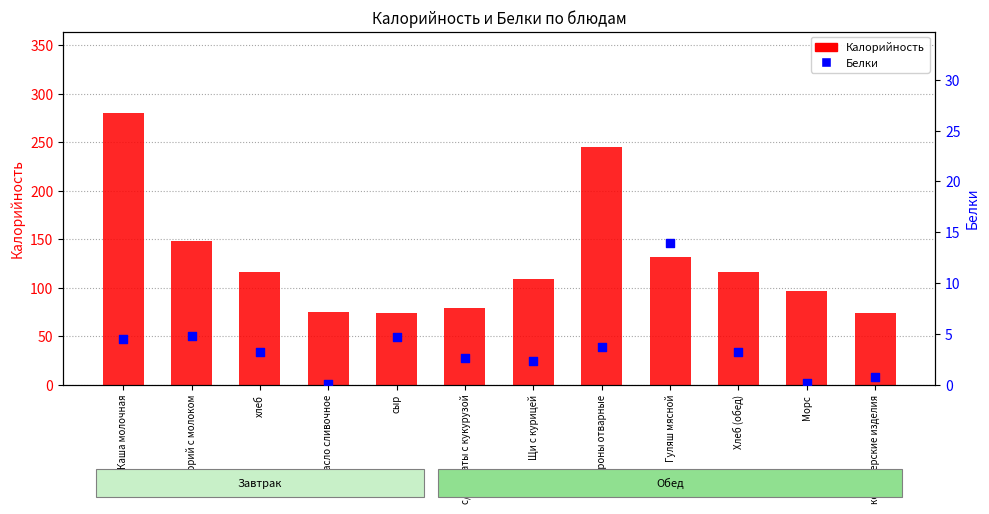

What are all the series names shown in the legend?

Калорийность, Белки